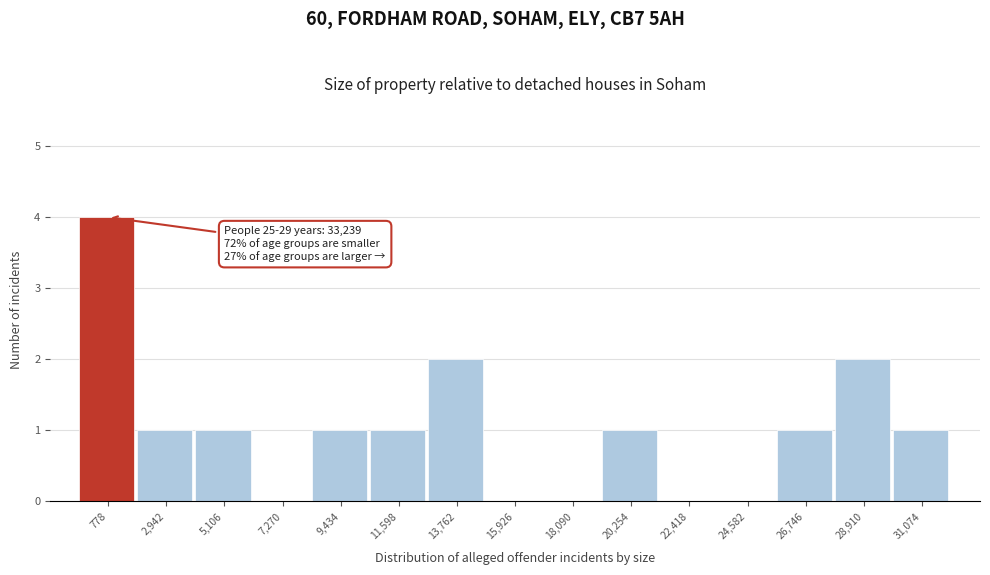

Reading right to left, what are all the values shown in this chart?

31,074=1	28,910=2	26,746=1	24,582=0	22,418=0	20,254=1	18,090=0	15,926=0	13,762=2	11,598=1	9,434=1	7,270=0	5,106=1	2,942=1	778=4